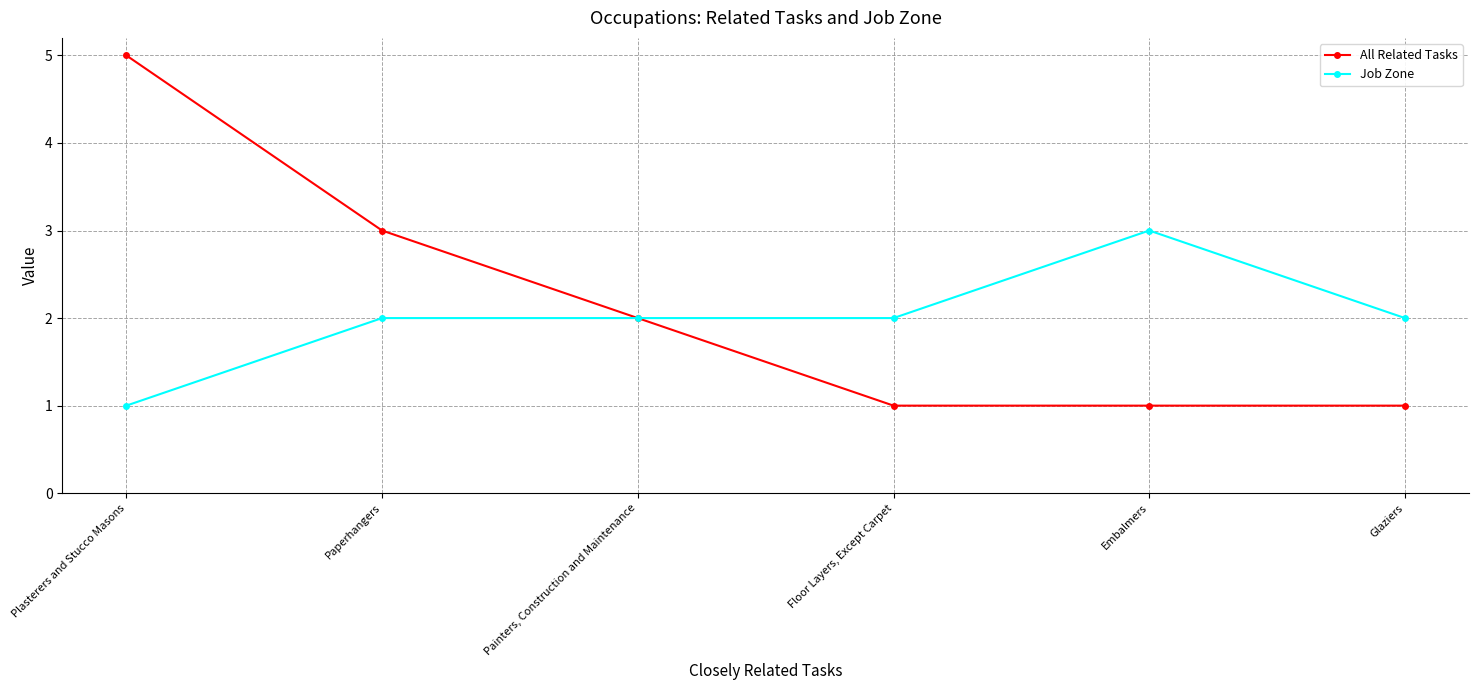

List the series in order of their peak value, highest first.

All Related Tasks, Job Zone